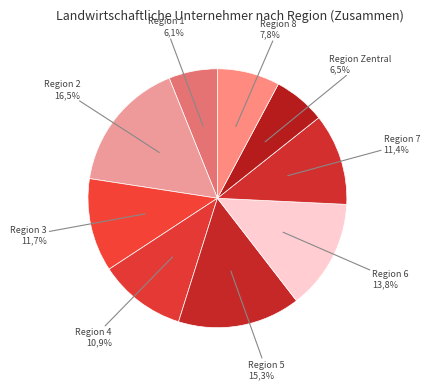

Does Region 3
(Nordrhein-Westfalen) account for over 50% of the chart?

No